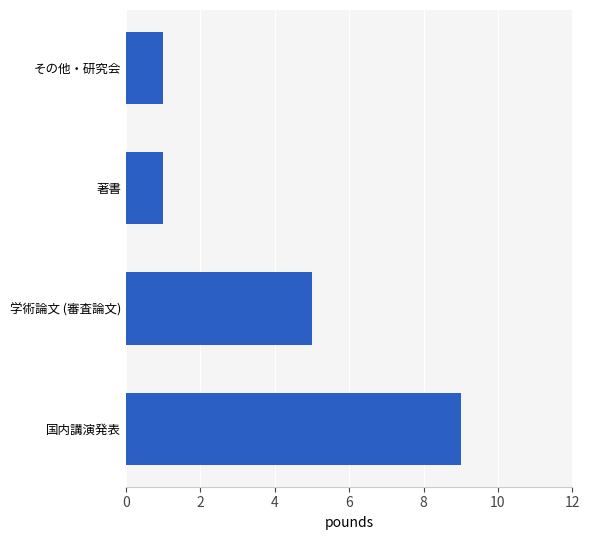

What is the sum of all values?

16